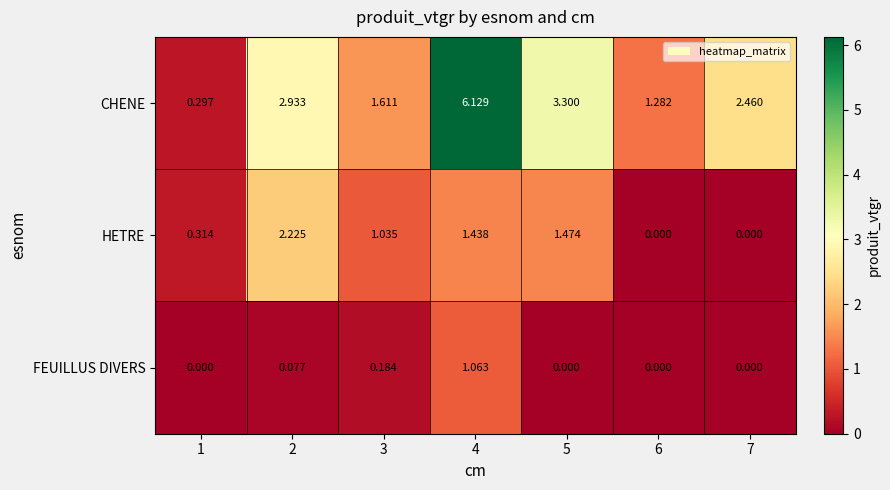

Rank the series by their average value, from lowest to highest.

FEUILLUS DIVERS, HETRE, CHENE